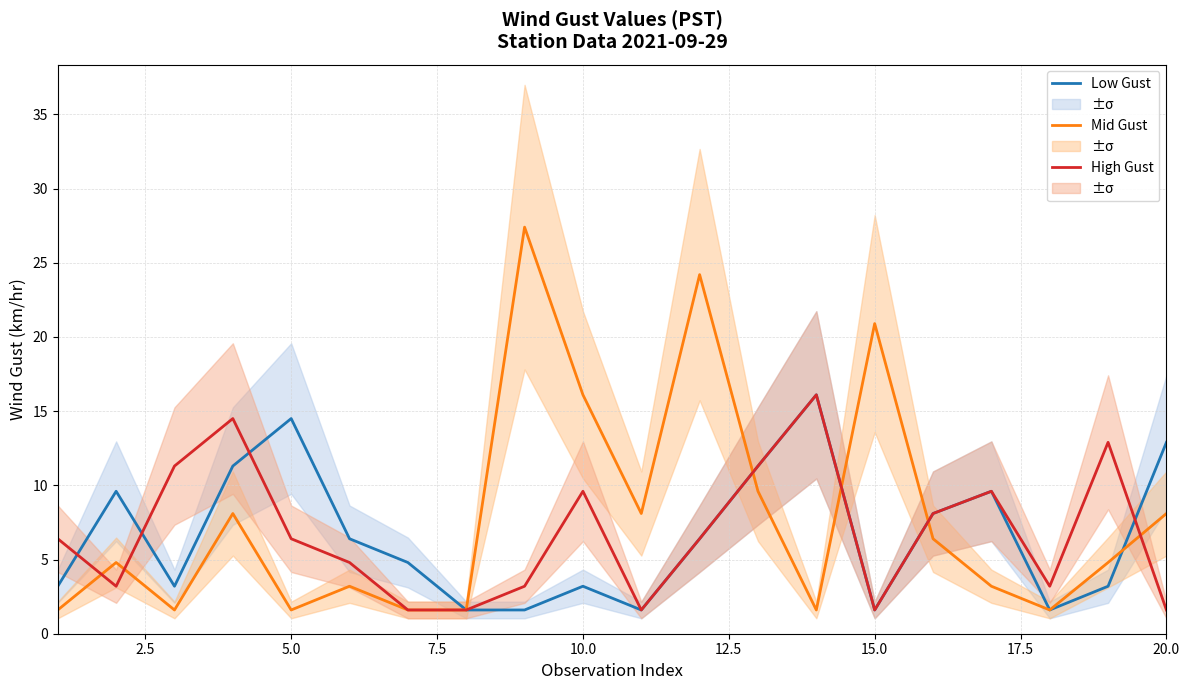

The Mid Gust series shows 8.1 at 20.0. True or false?

True